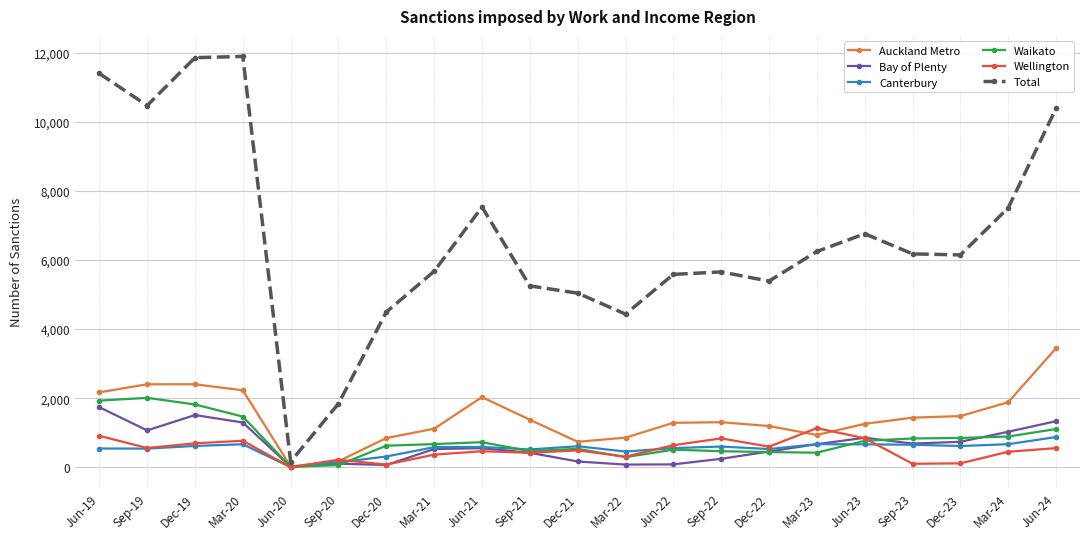

True or false: Total has more than 0 points higher than both neighbors.

True